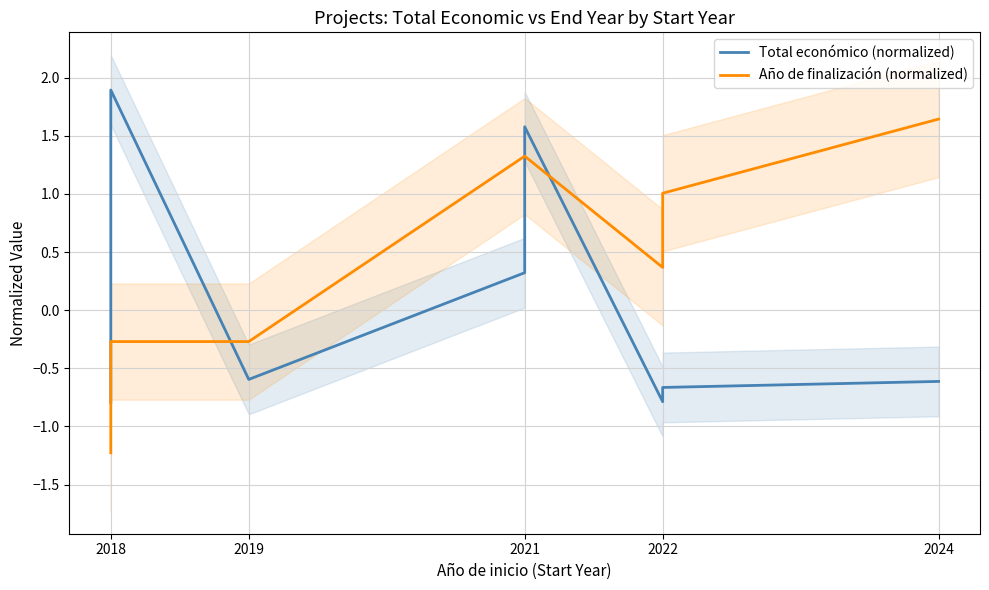

What is the minimum value for Año de finalización (normalized)?

-1.2